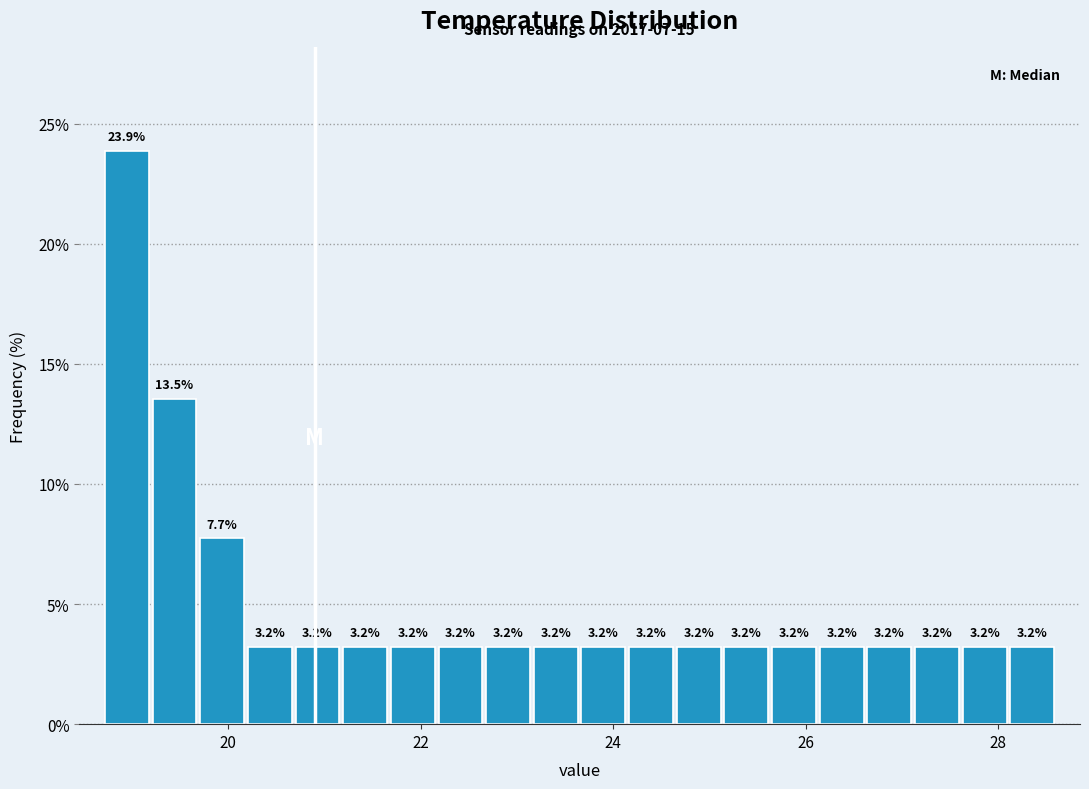

Read against the x-axis, roughly where is the centre of the tallest bar?

19.0